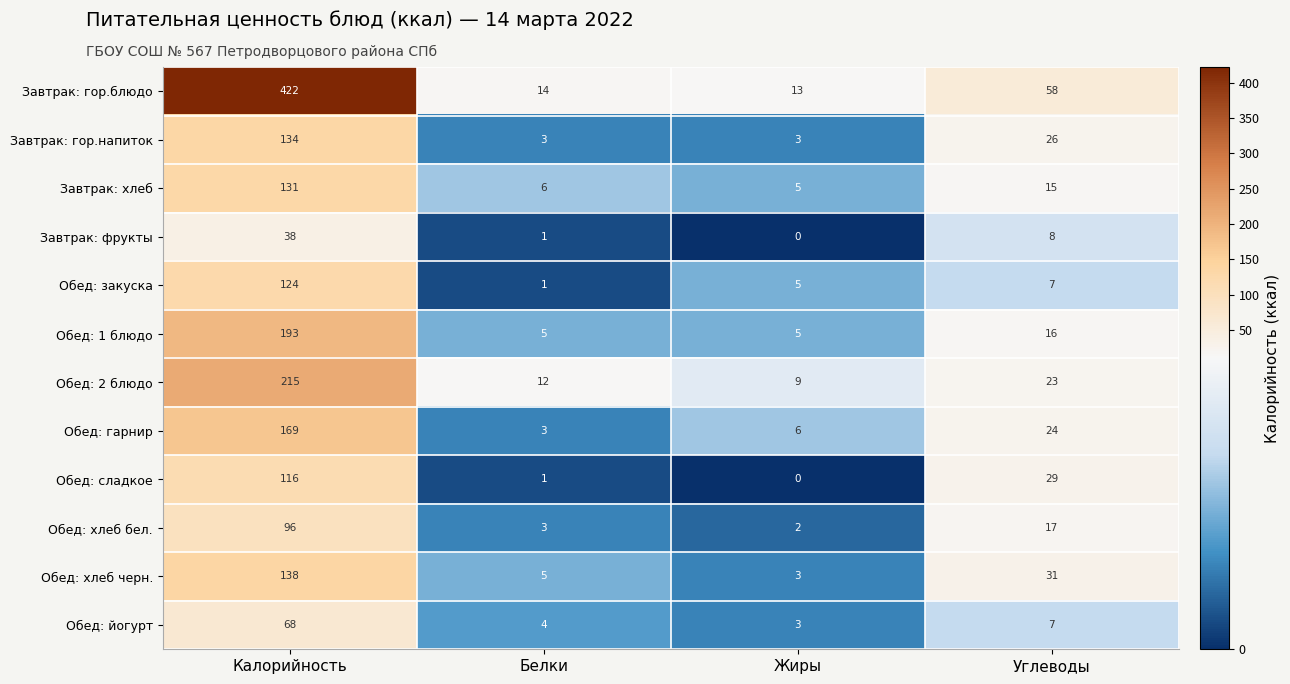

Which series has the widest spread of values?

Завтрак: гор.блюдо